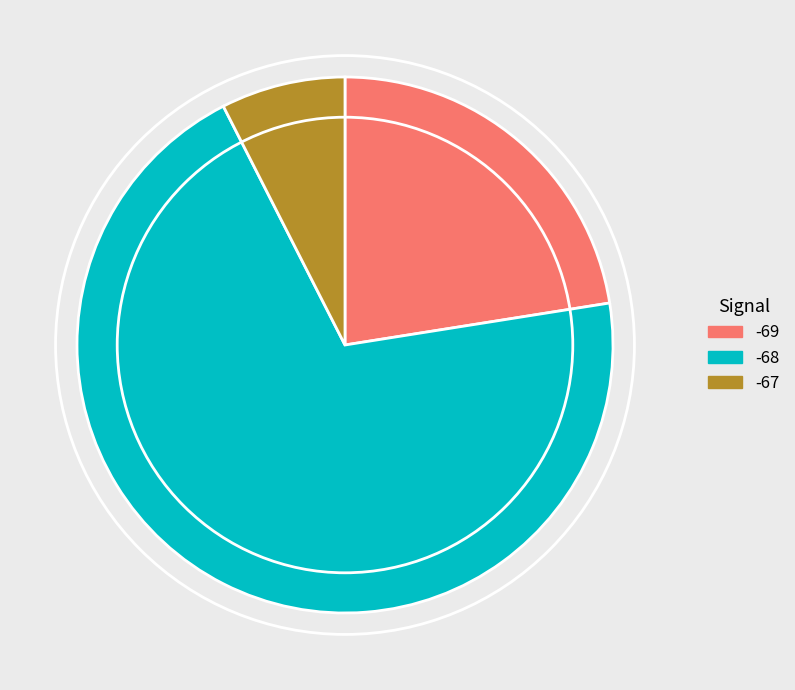

Does -68 represent more than half of the total?

Yes